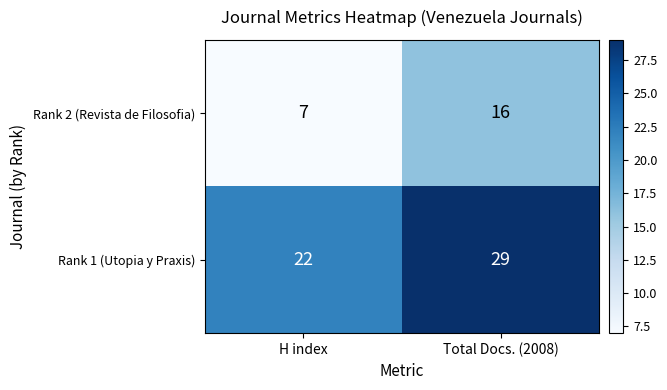

The Rank 1 (Utopia y Praxis) series shows 39 at H index. True or false?

False